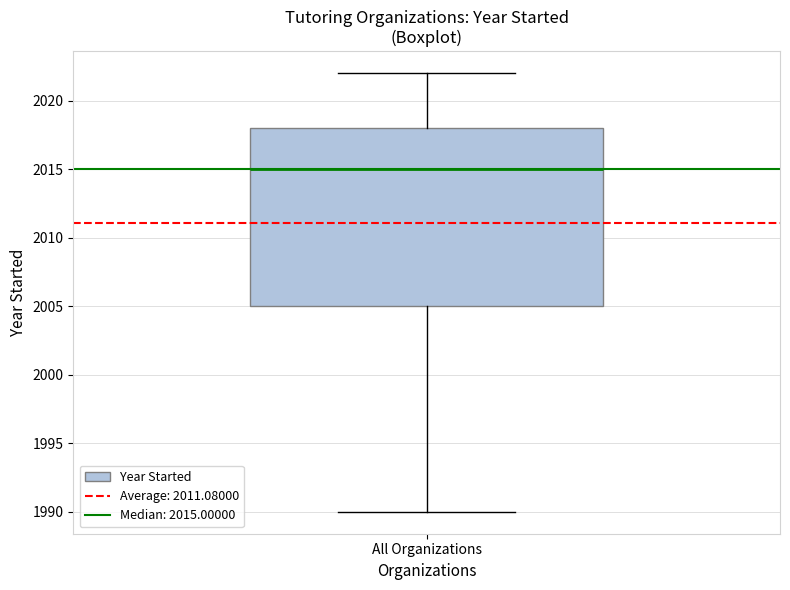

Where does the lower whisker of the box for All Organizations end on the y-axis? The values are not printed on the chart, so give them approximately, as read against the axis.

1990